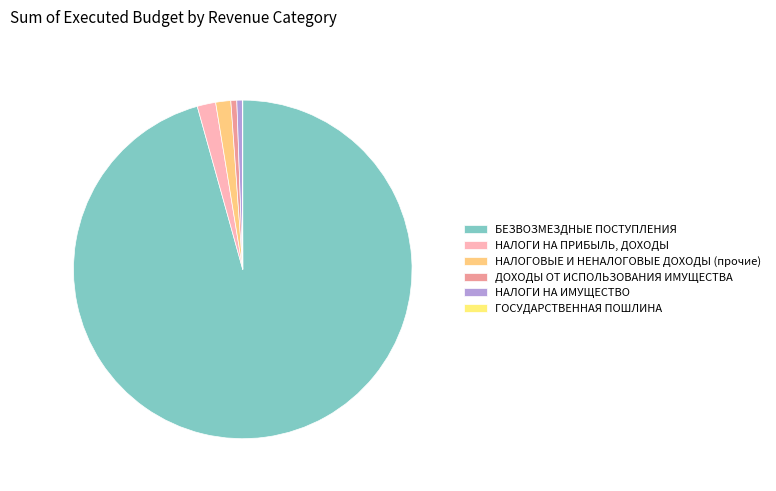

Combined, do НАЛОГИ НА ПРИБЫЛЬ, ДОХОДЫ and НАЛОГОВЫЕ И НЕНАЛОГОВЫЕ ДОХОДЫ (прочие) account for over 50%?

No